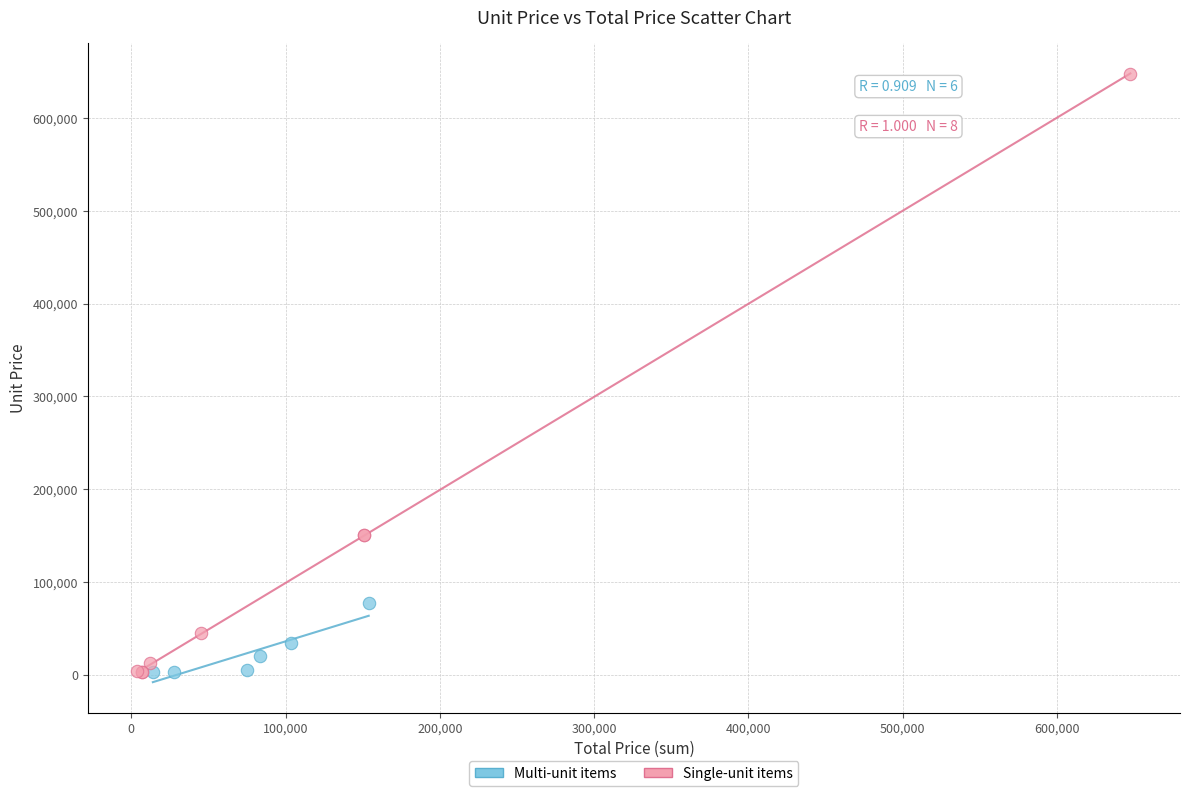

Which series reaches the maximum Y coordinate?

Single-unit items